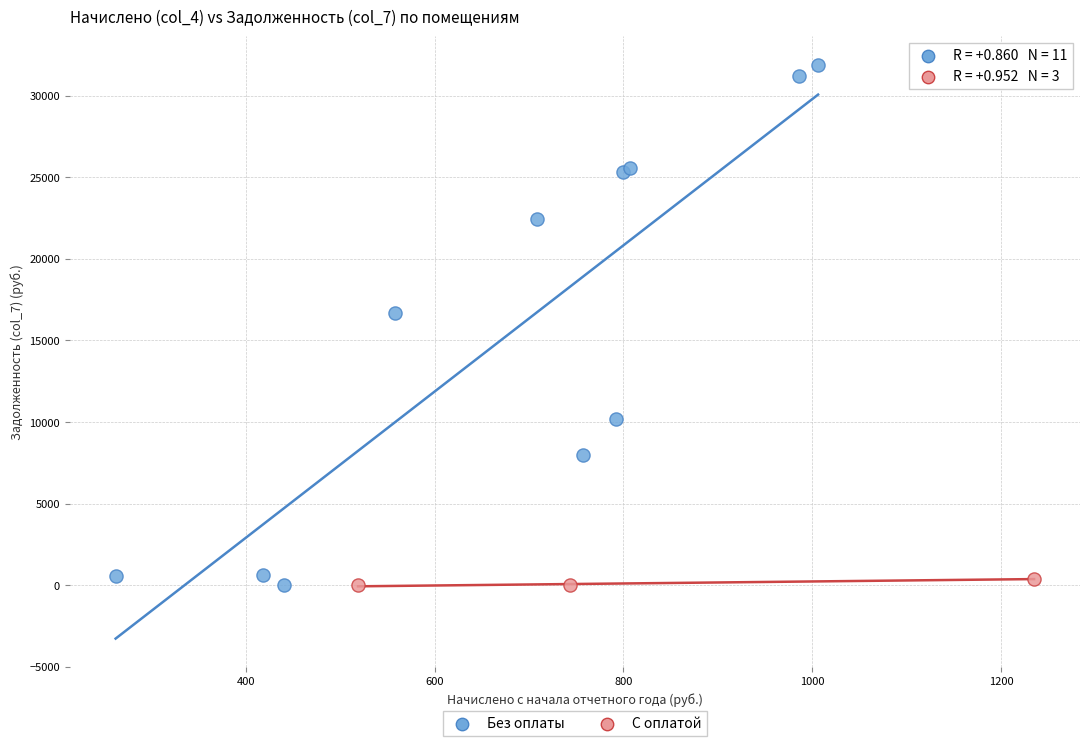

Which series has the widest spread of Y values?

Без оплаты